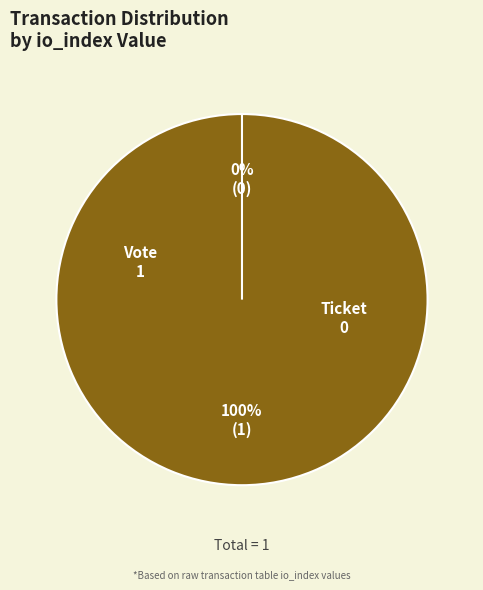

Which slice is the largest?

Vote